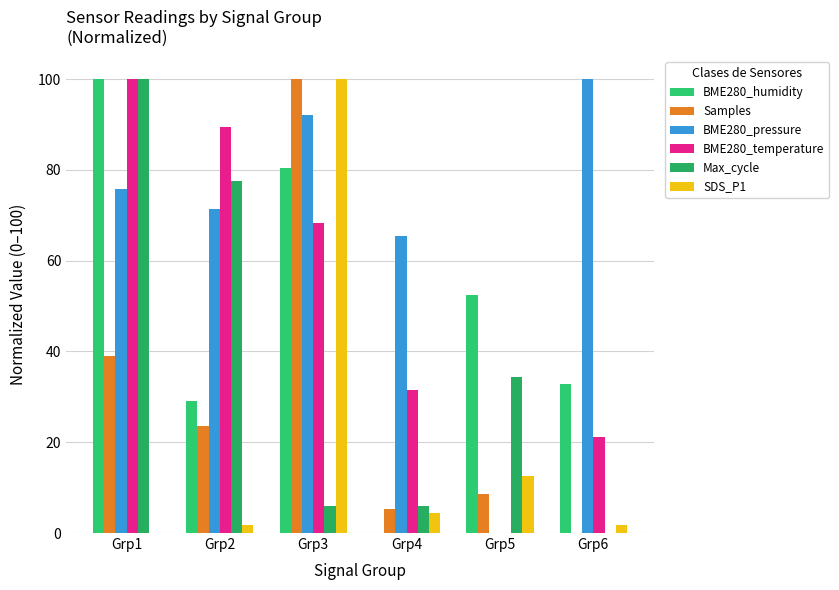

Read the BME280_pressure value at Grp1.

75.9